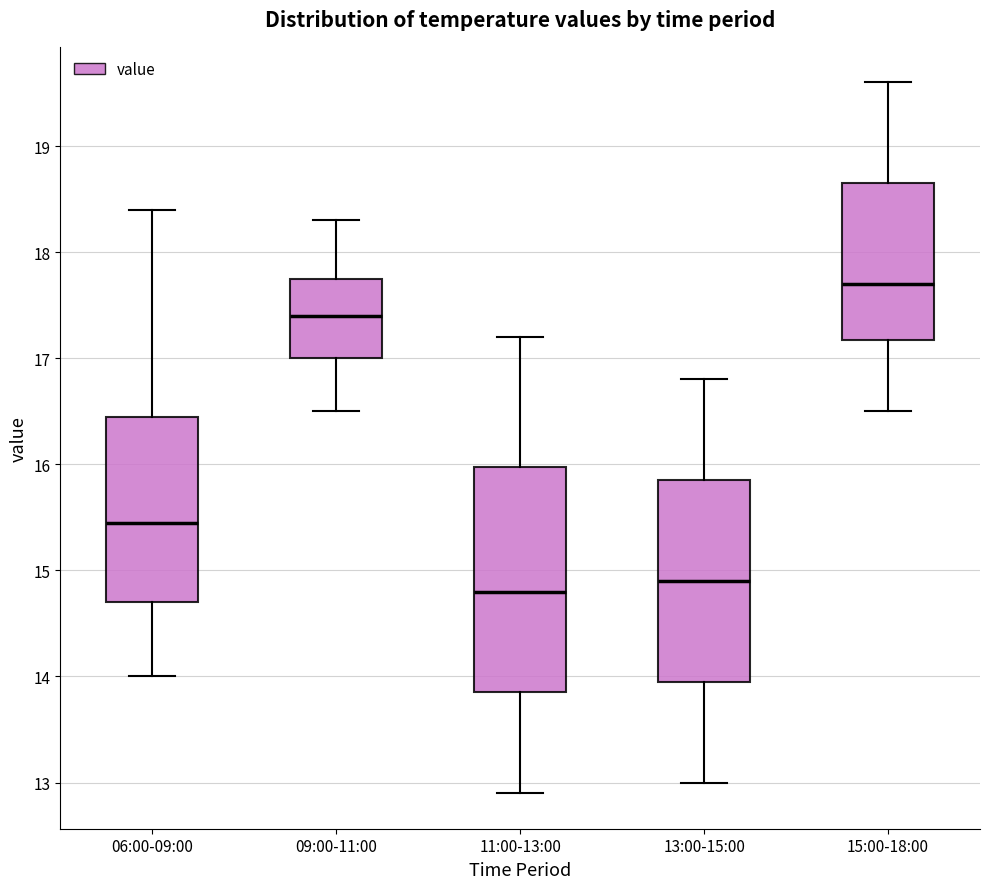

Where does the median line of the box for 13:00-15:00 sit on the y-axis? The values are not printed on the chart, so give them approximately, as read against the axis.

14.9